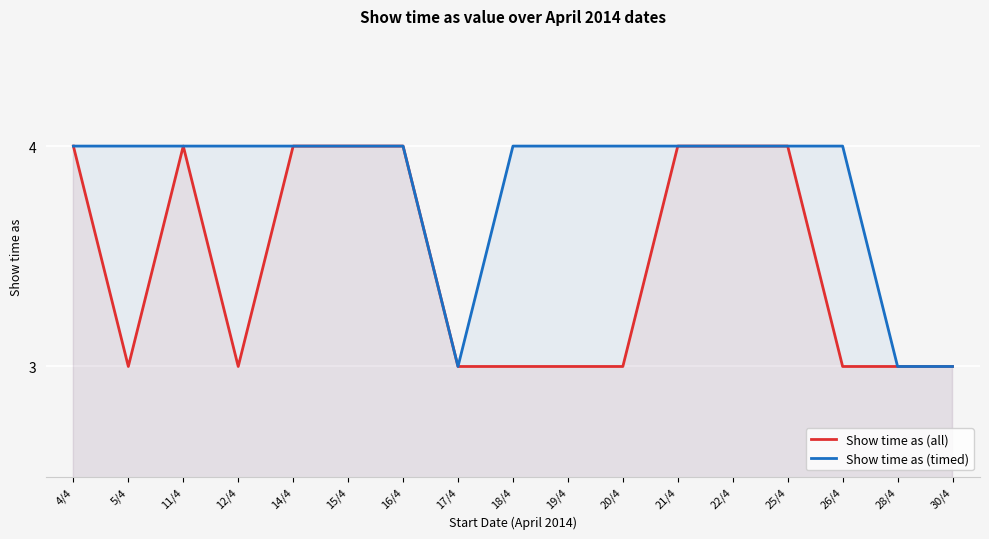

What are all the series names shown in the legend?

Show time as (all), Show time as (timed)